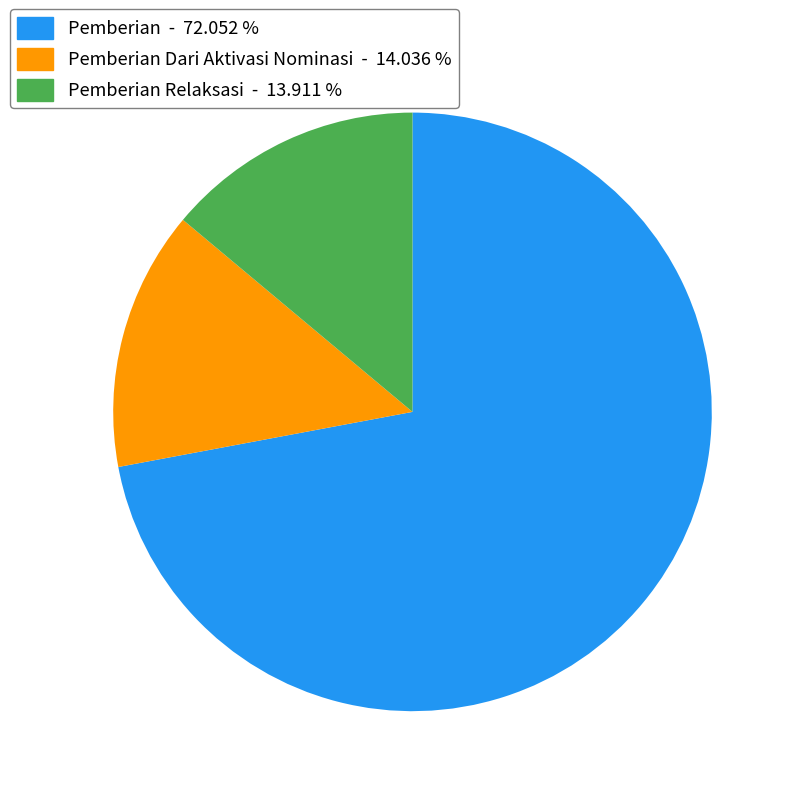

Combined, do Pemberian Relaksasi - 13.911 % and Pemberian Dari Aktivasi Nominasi - 14.036 % account for over 50%?

No